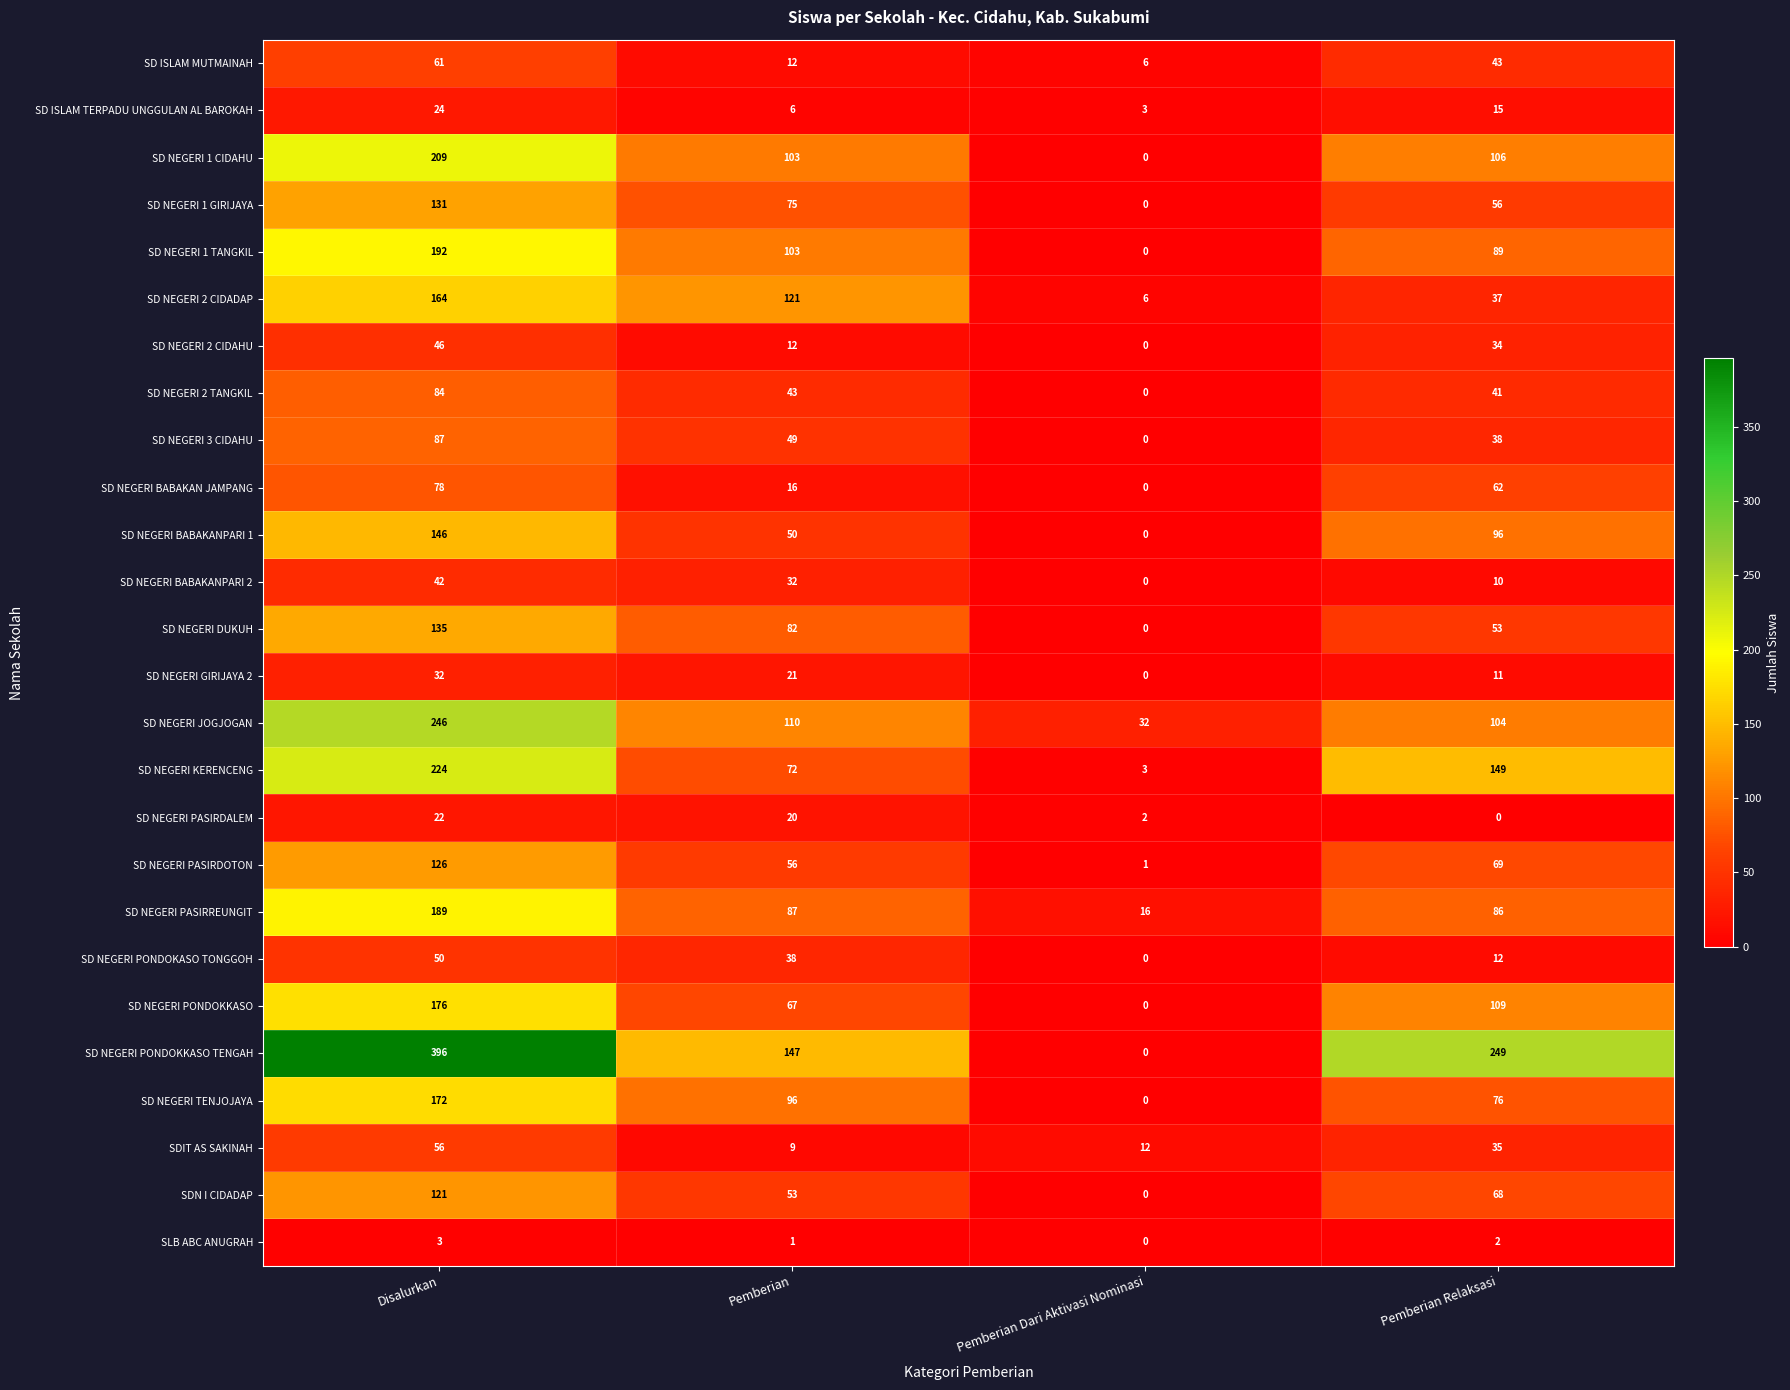

What is the spread (max minus min) of values at Pemberian?

146